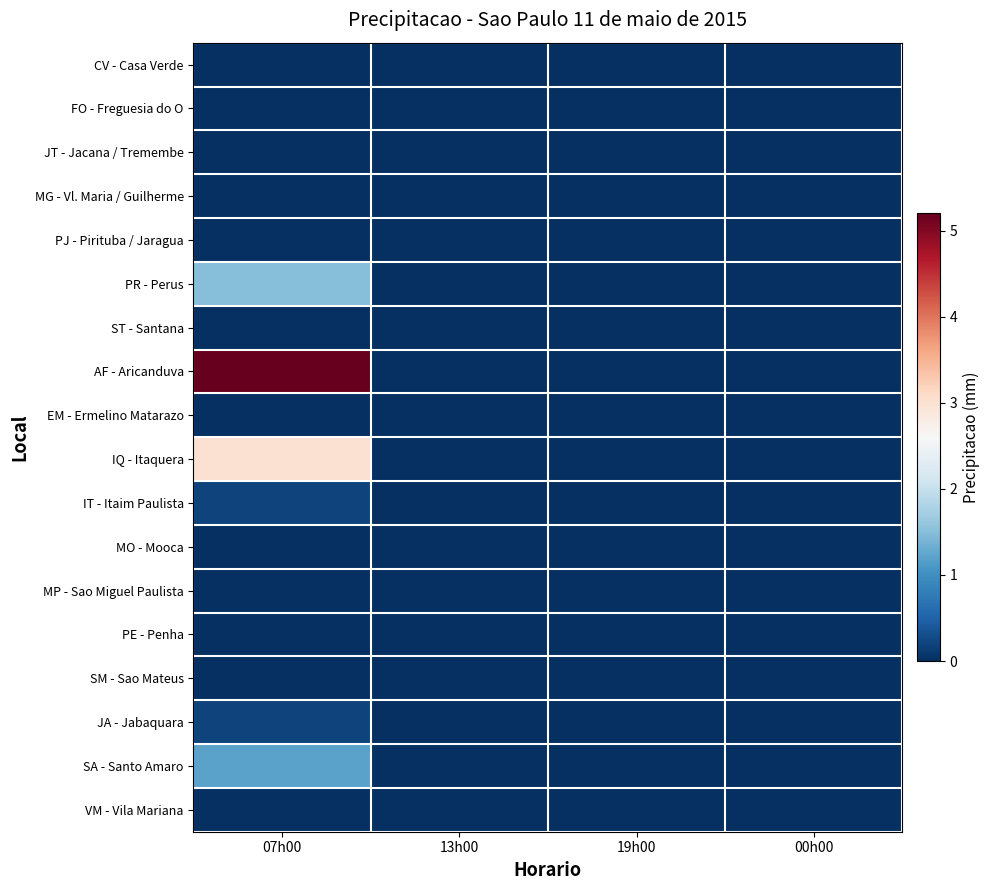

Reading left to right, extract all data points from this chart.

CV - Casa Verde: 07h00=0.0	13h00=0.0	19h00=0.0	00h00=0.0
FO - Freguesia do O: 07h00=0.0	13h00=0.0	19h00=0.0	00h00=0.0
JT - Jacana / Tremembe: 07h00=0.0	13h00=0.0	19h00=0.0	00h00=0.0
MG - Vl. Maria / Guilherme: 07h00=0.0	13h00=0.0	19h00=0.0	00h00=0.0
PJ - Pirituba / Jaragua: 07h00=0.0	13h00=0.0	19h00=0.0	00h00=0.0
PR - Perus: 07h00=1.5	13h00=0.0	19h00=0.0	00h00=0.0
ST - Santana: 07h00=0.0	13h00=0.0	19h00=0.0	00h00=0.0
AF - Aricanduva: 07h00=5.2	13h00=0.0	19h00=0.0	00h00=0.0
EM - Ermelino Matarazo: 07h00=0.0	13h00=0.0	19h00=0.0	00h00=0.0
IQ - Itaquera: 07h00=3.0	13h00=0.0	19h00=0.0	00h00=0.0
IT - Itaim Paulista: 07h00=0.2	13h00=0.0	19h00=0.0	00h00=0.0
MO - Mooca: 07h00=0.0	13h00=0.0	19h00=0.0	00h00=0.0
MP - Sao Miguel Paulista: 07h00=0.0	13h00=0.0	19h00=0.0	00h00=0.0
PE - Penha: 07h00=0.0	13h00=0.0	19h00=0.0	00h00=0.0
SM - Sao Mateus: 07h00=0.0	13h00=0.0	19h00=0.0	00h00=0.0
JA - Jabaquara: 07h00=0.2	13h00=0.0	19h00=0.0	00h00=0.0
SA - Santo Amaro: 07h00=1.2	13h00=0.0	19h00=0.0	00h00=0.0
VM - Vila Mariana: 07h00=0.0	13h00=0.0	19h00=0.0	00h00=0.0